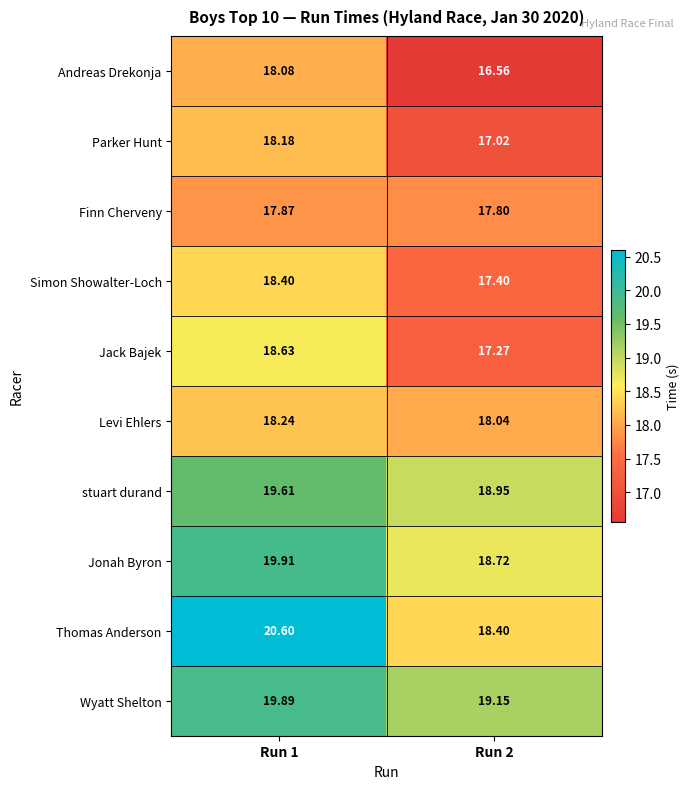

Which series has the largest total across all categories?

Wyatt Shelton